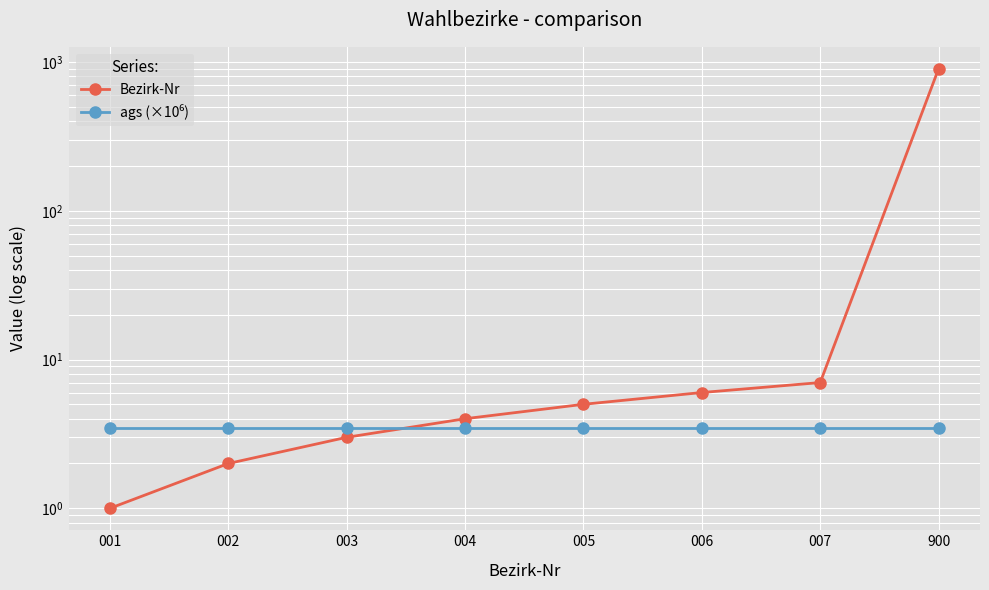

The value of Bezirk-Nr at 007 is 7.0. True or false?

True